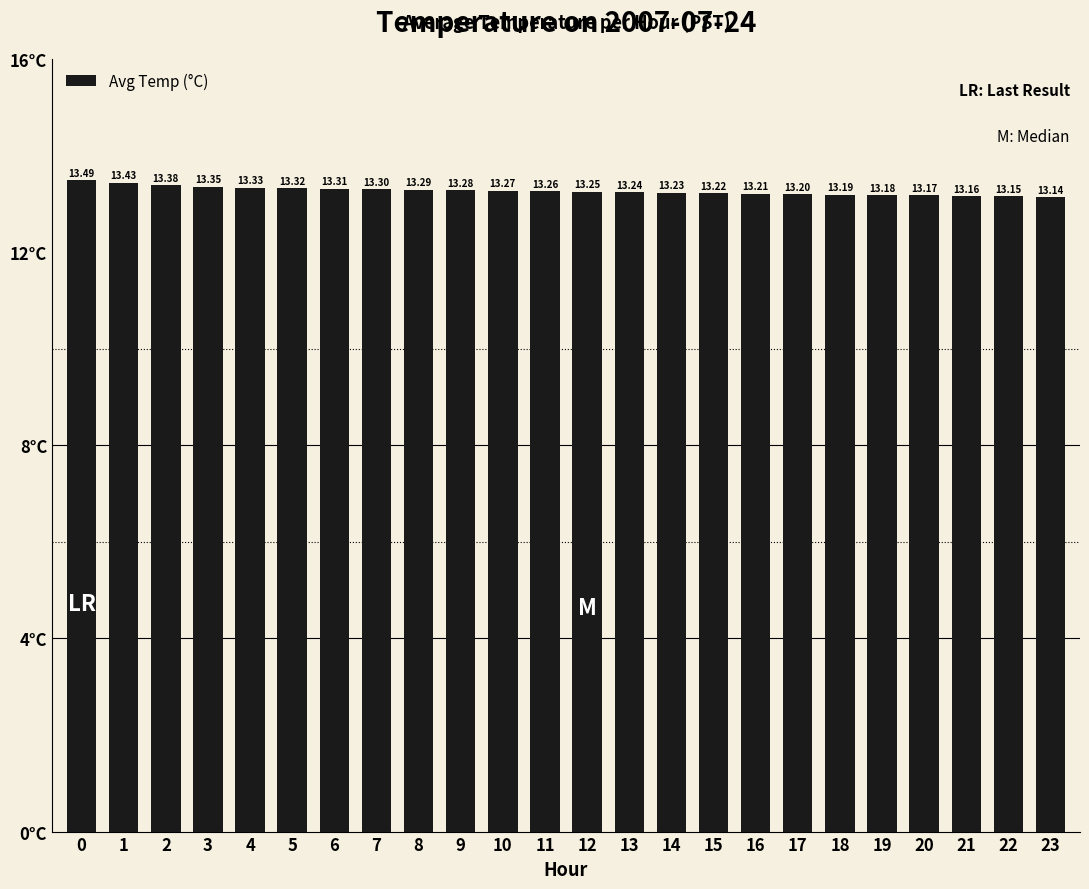

Count the number of categories in the chart.

24